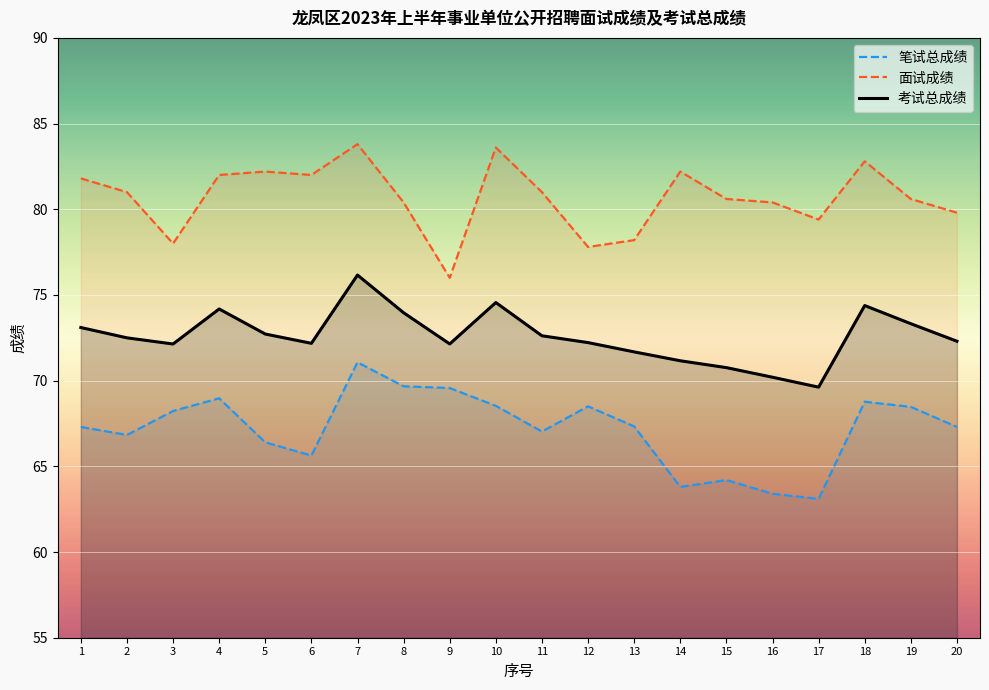

Which series has the widest spread of values?

笔试总成绩